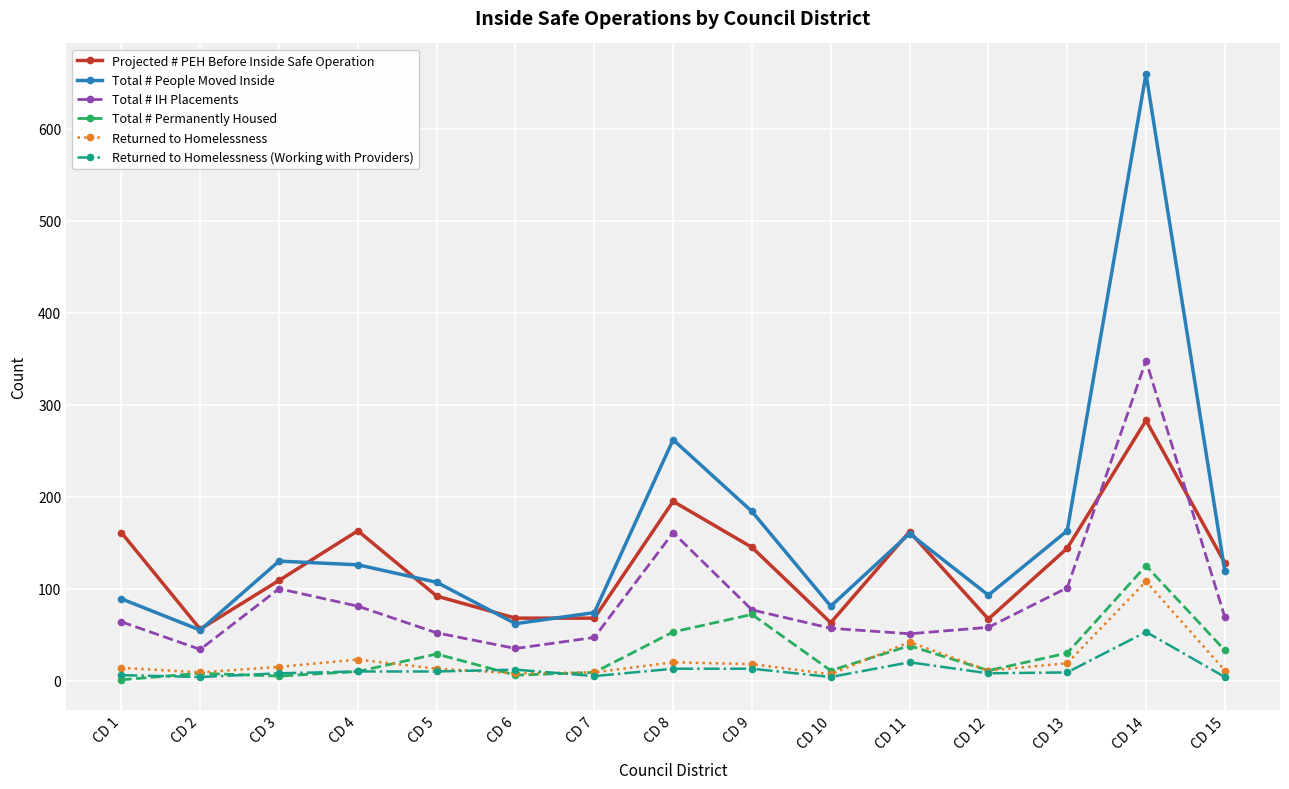

At which category is the sum across all series the highest?

CD 14